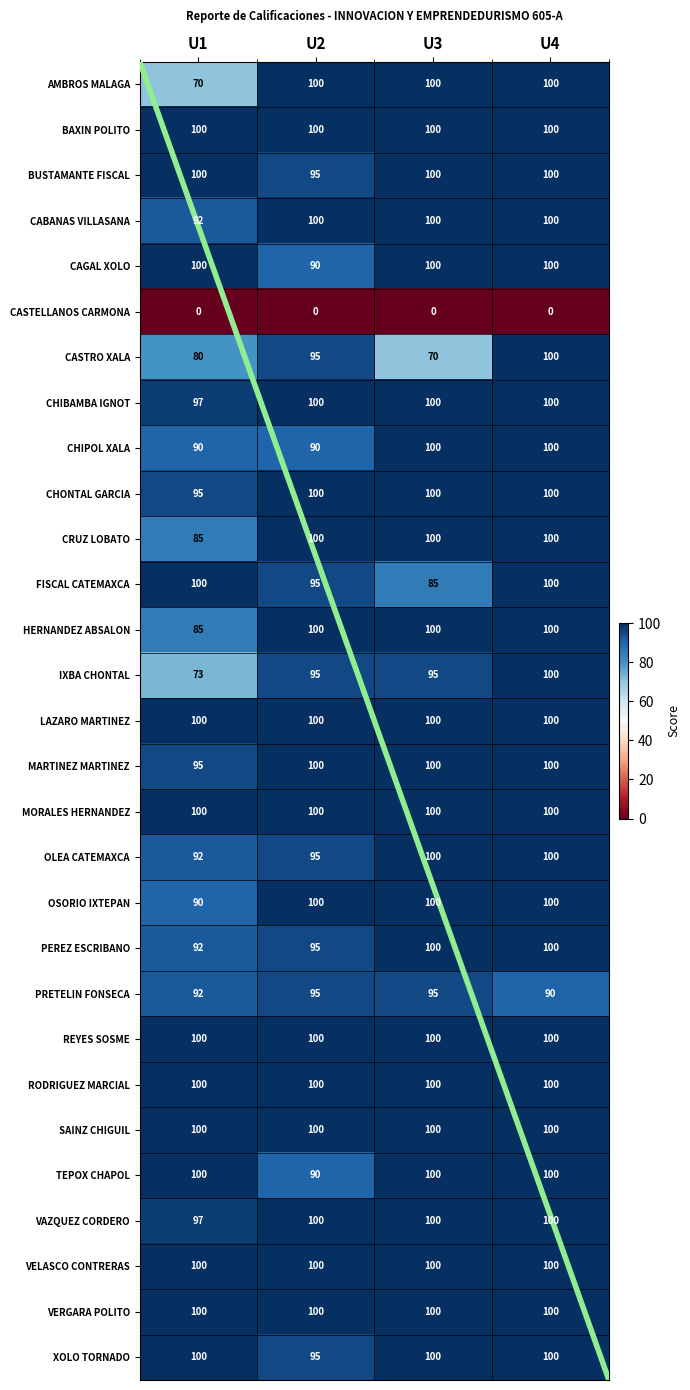

What is the approximate value of XOLO TORNADO at U2?

95